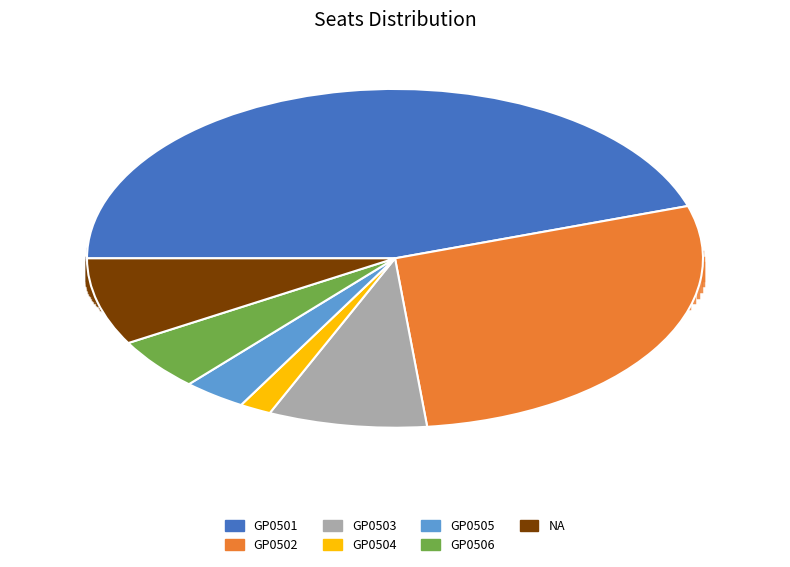

The GP0502 slice represents 28% of the pie. True or false?

True